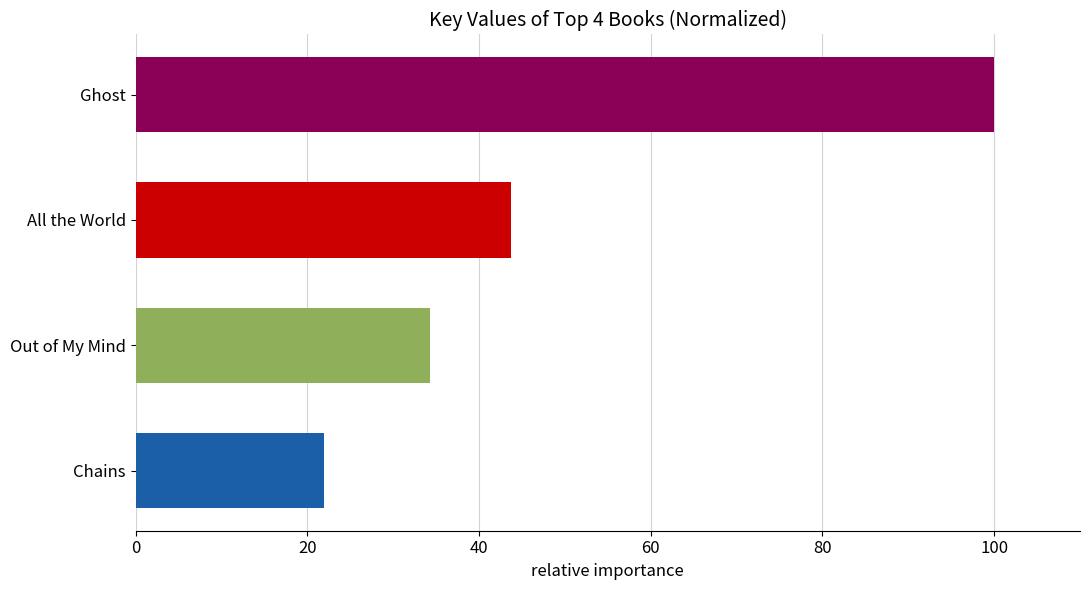

What is the smallest value displayed?

21.9